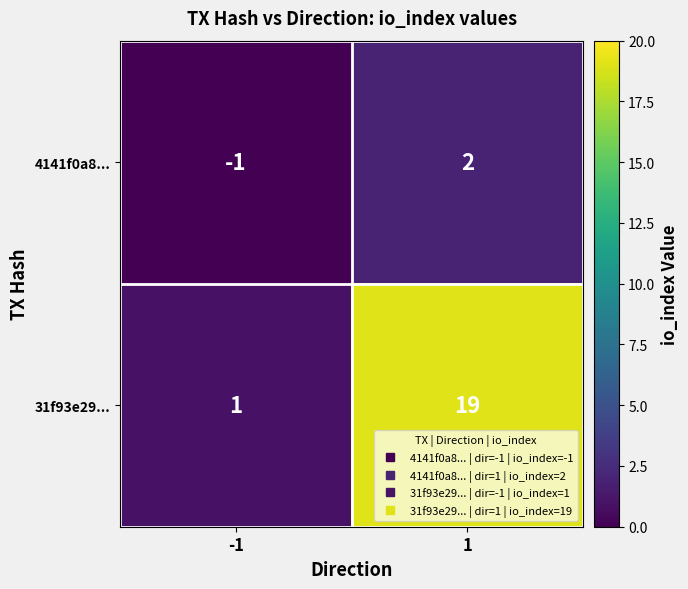

Reading left to right, transcribe all the data shown in this chart.

4141f0a8...: -1=-1	1=2
31f93e29...: -1=1	1=19